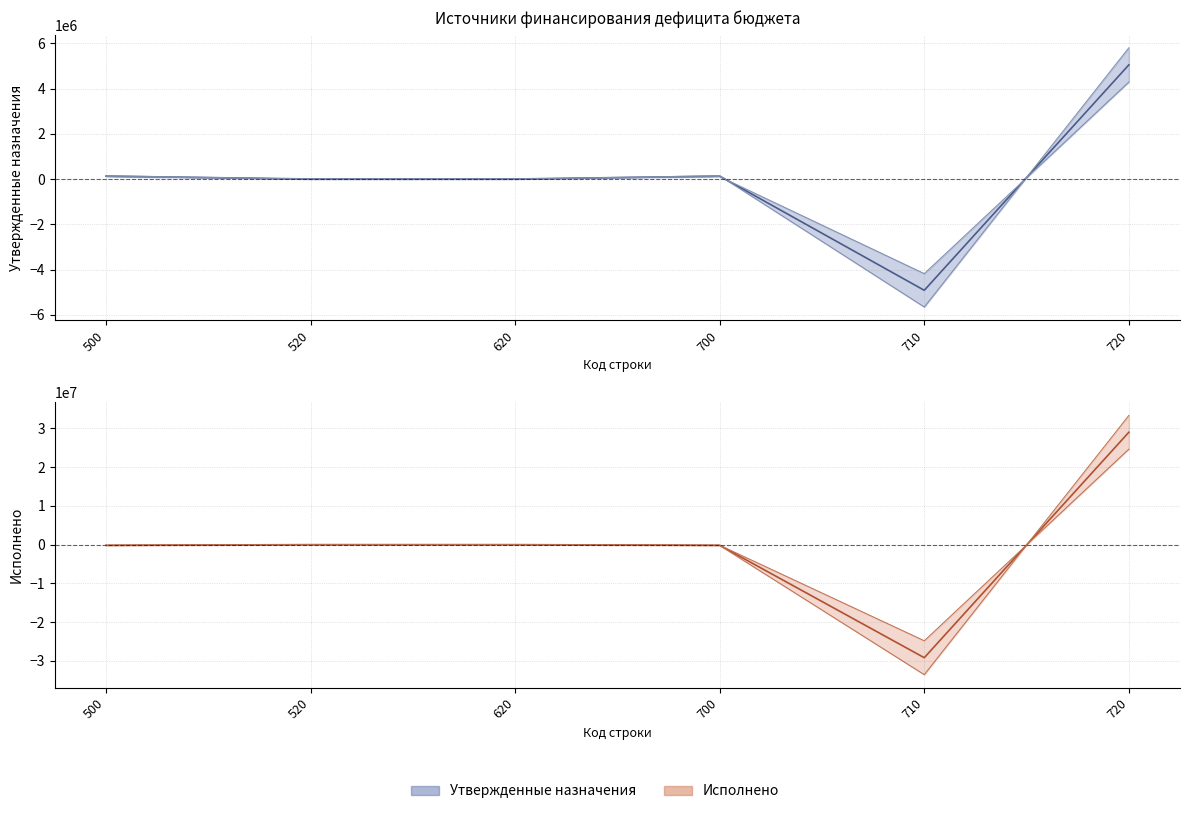

What is the value of the Исполнено point at the 6th from the left?

24668845.8